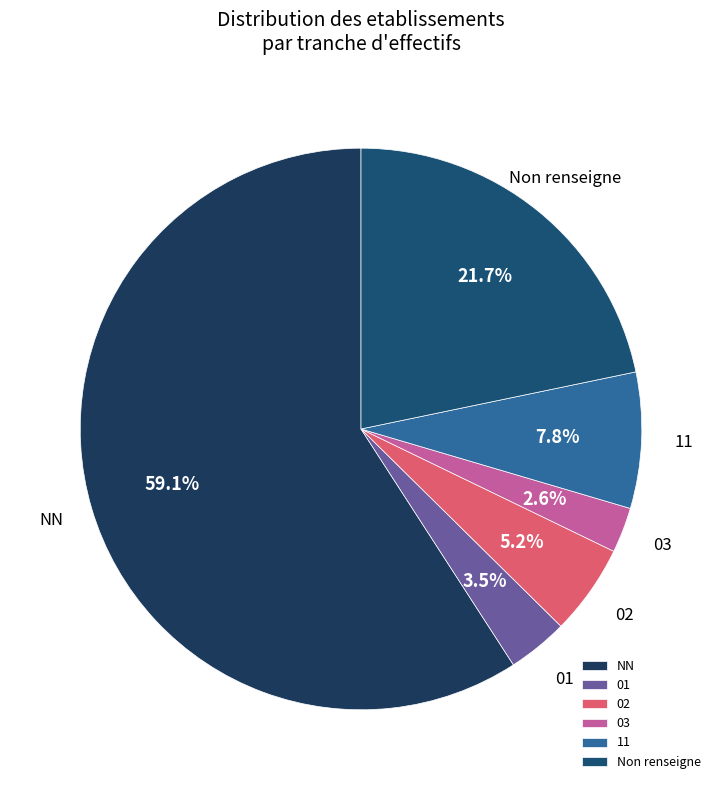

What percentage is the 03 slice, to the nearest percent?

3%